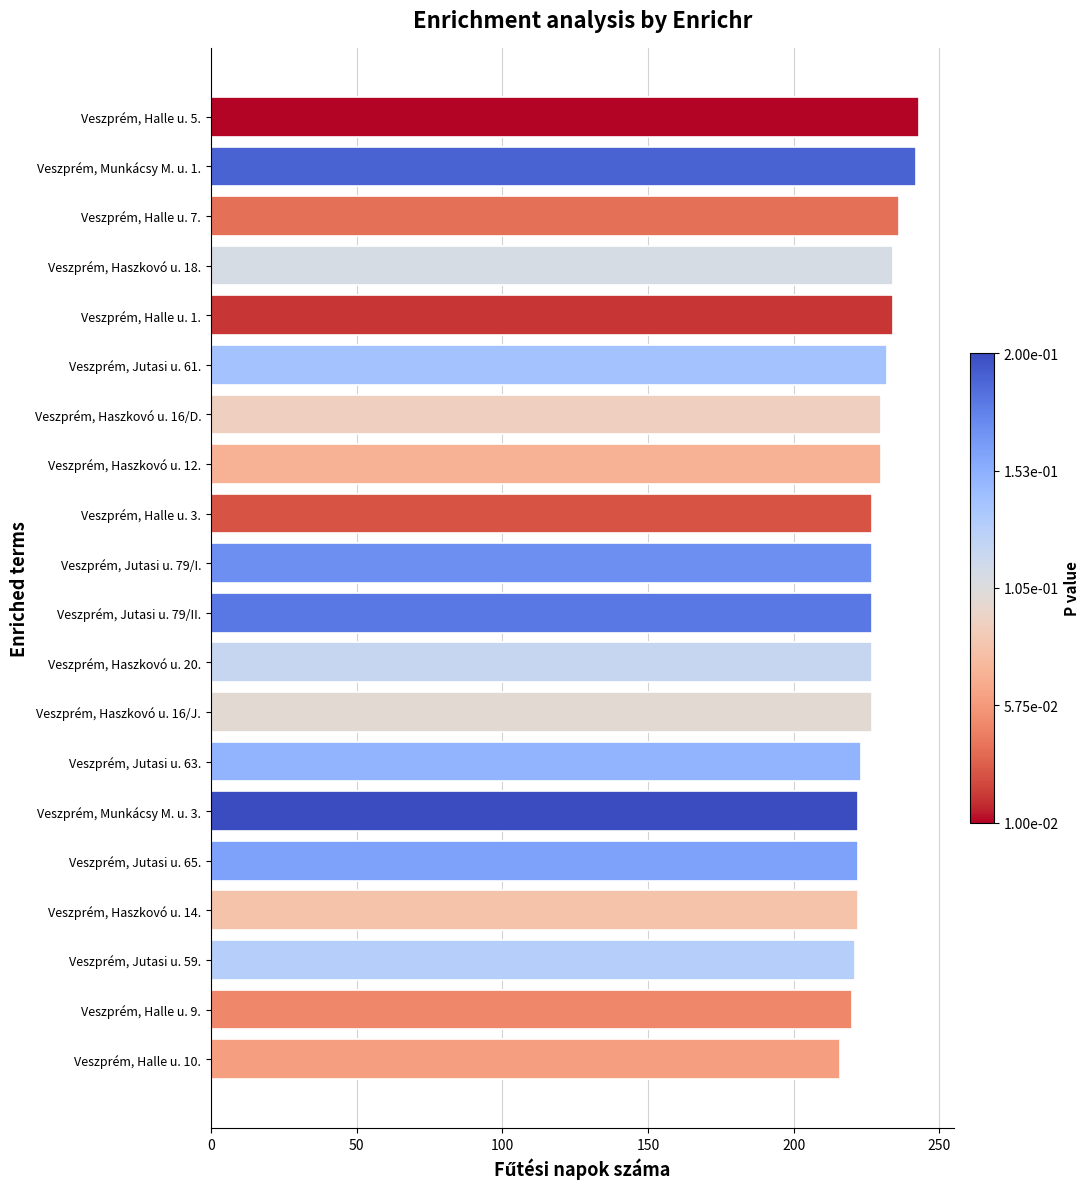

Are the bars grouped side by side (vs. stacked)?

No